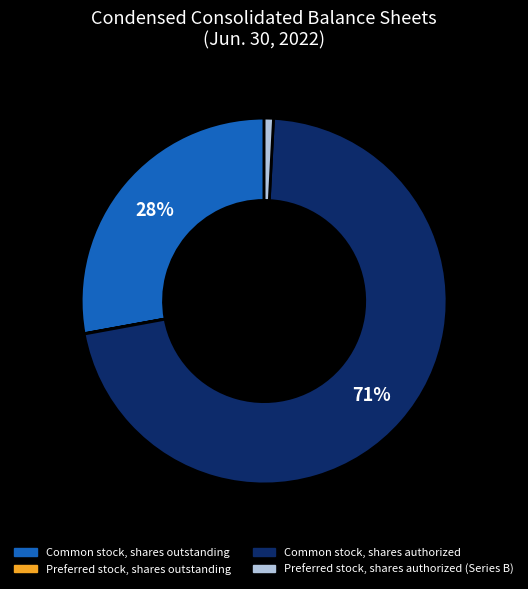

What is the majority slice?

Common stock, shares authorized